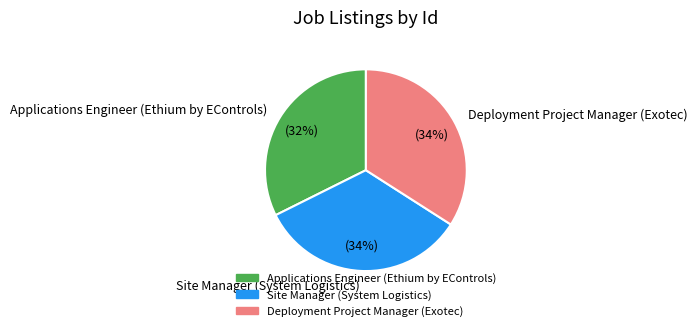

Is it true that Site Manager (System Logistics) is 34% of the pie?

True